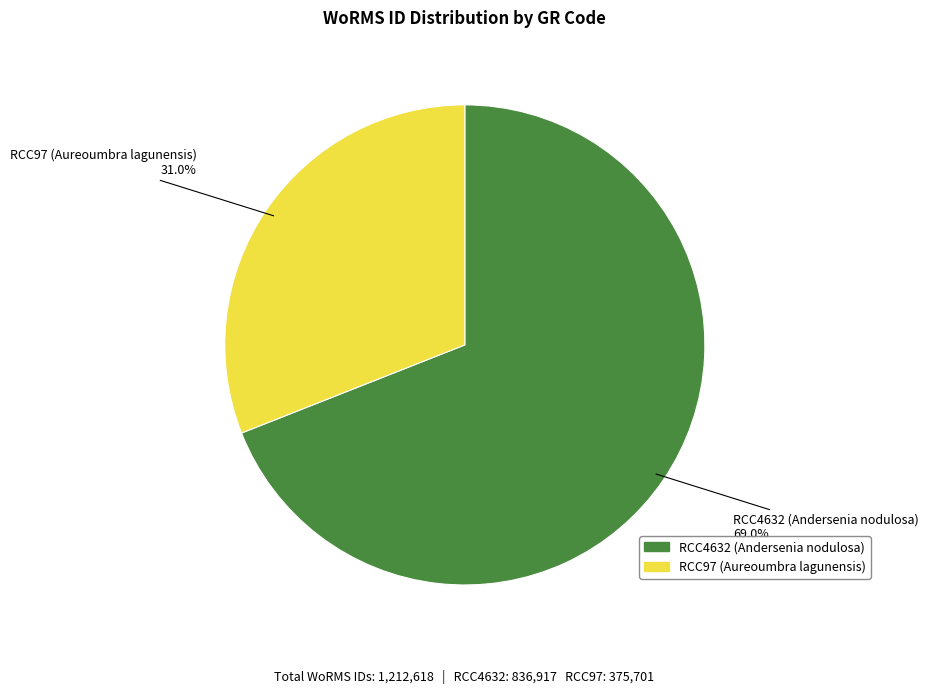

What percentage is the RCC4632 (Andersenia nodulosa) slice, to the nearest percent?

69%